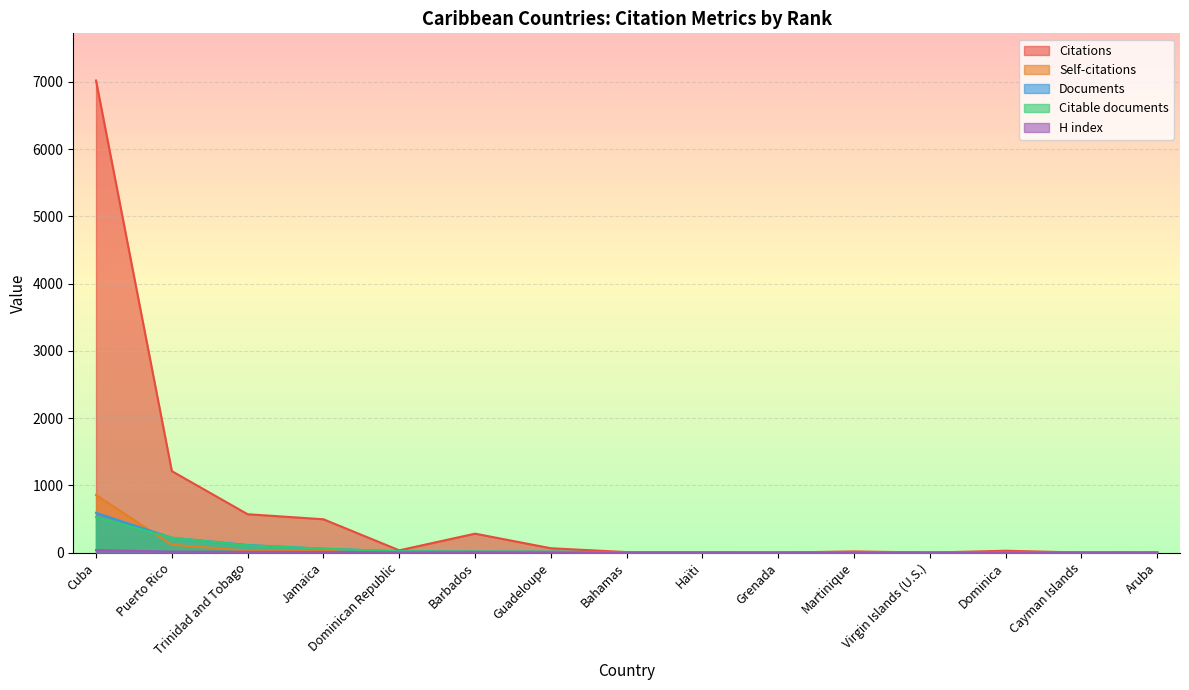

The value of Citations at Bahamas is 8. True or false?

True